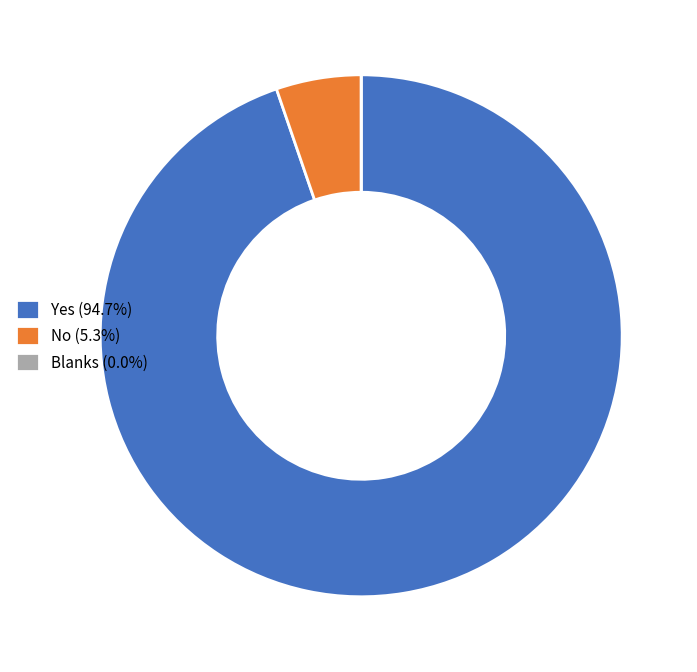

Do Yes and No together represent more than half of the pie?

Yes